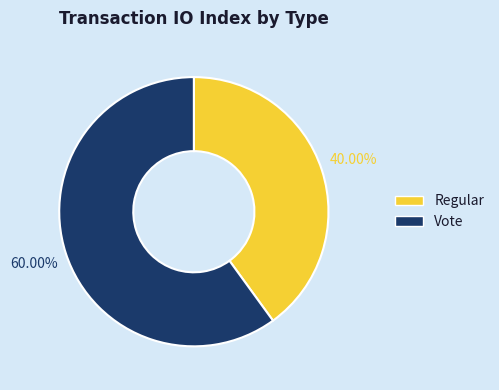

True or false: Regular accounts for 29% of the total.

False